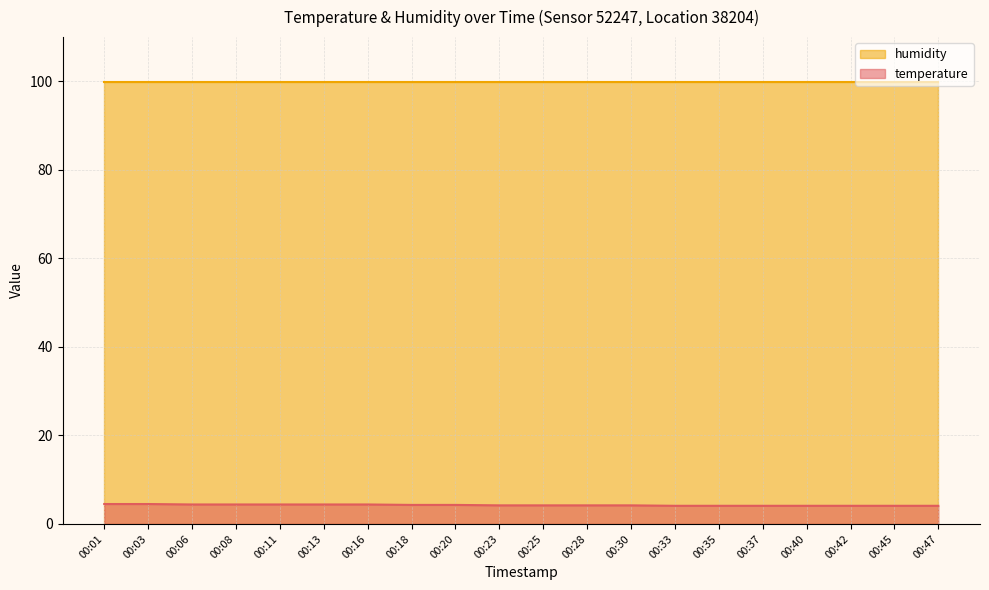

Rank the categories by value from lowest to highest.

00:33, 00:35, 00:37, 00:40, 00:42, 00:45, 00:47, 00:23, 00:25, 00:28, 00:30, 00:18, 00:20, 00:06, 00:08, 00:11, 00:13, 00:16, 00:01, 00:03